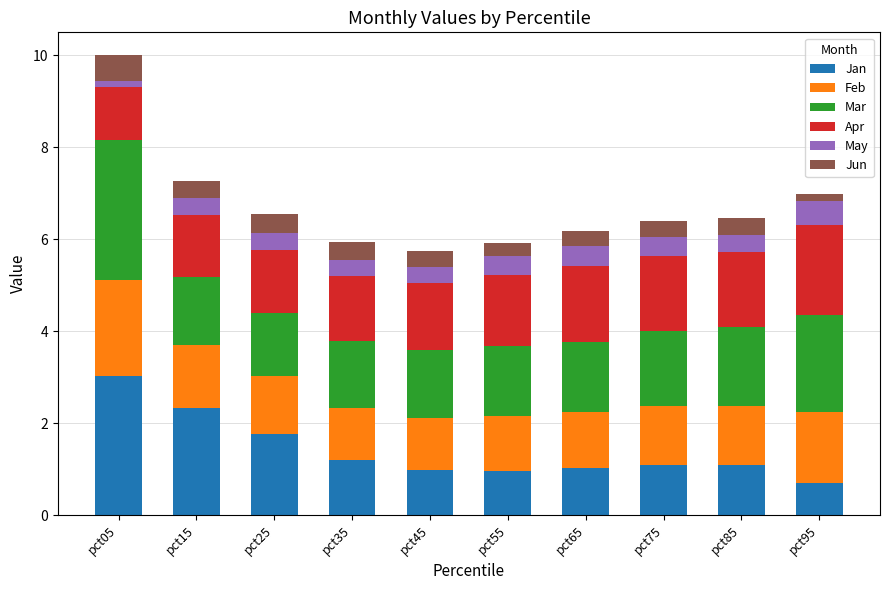

The value of Jan at pct85 is 0.7. True or false?

False